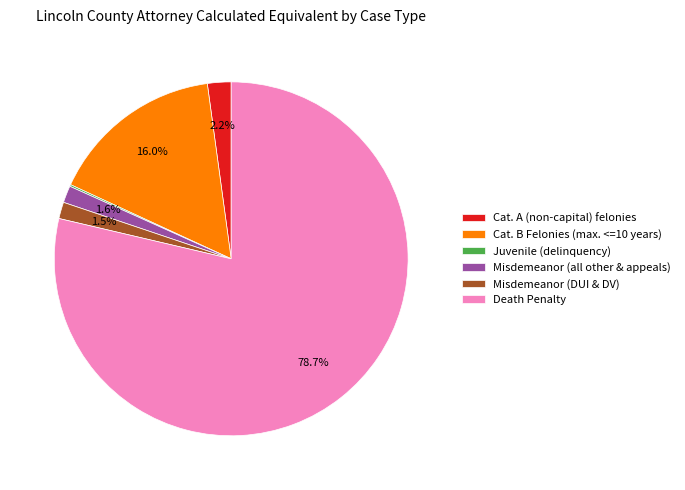

Which slice represents more than half of the pie?

Death Penalty